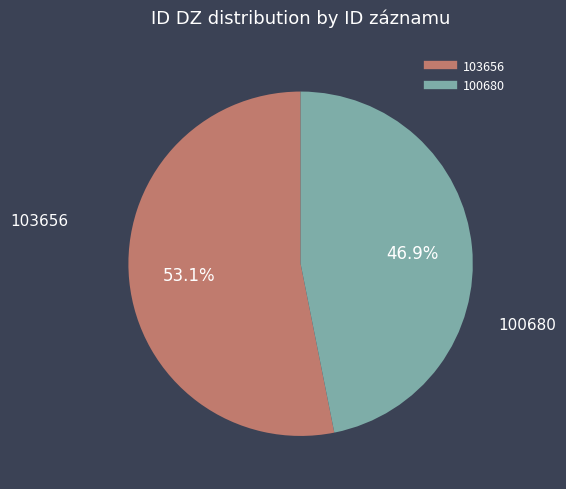

What is the majority slice?

103656